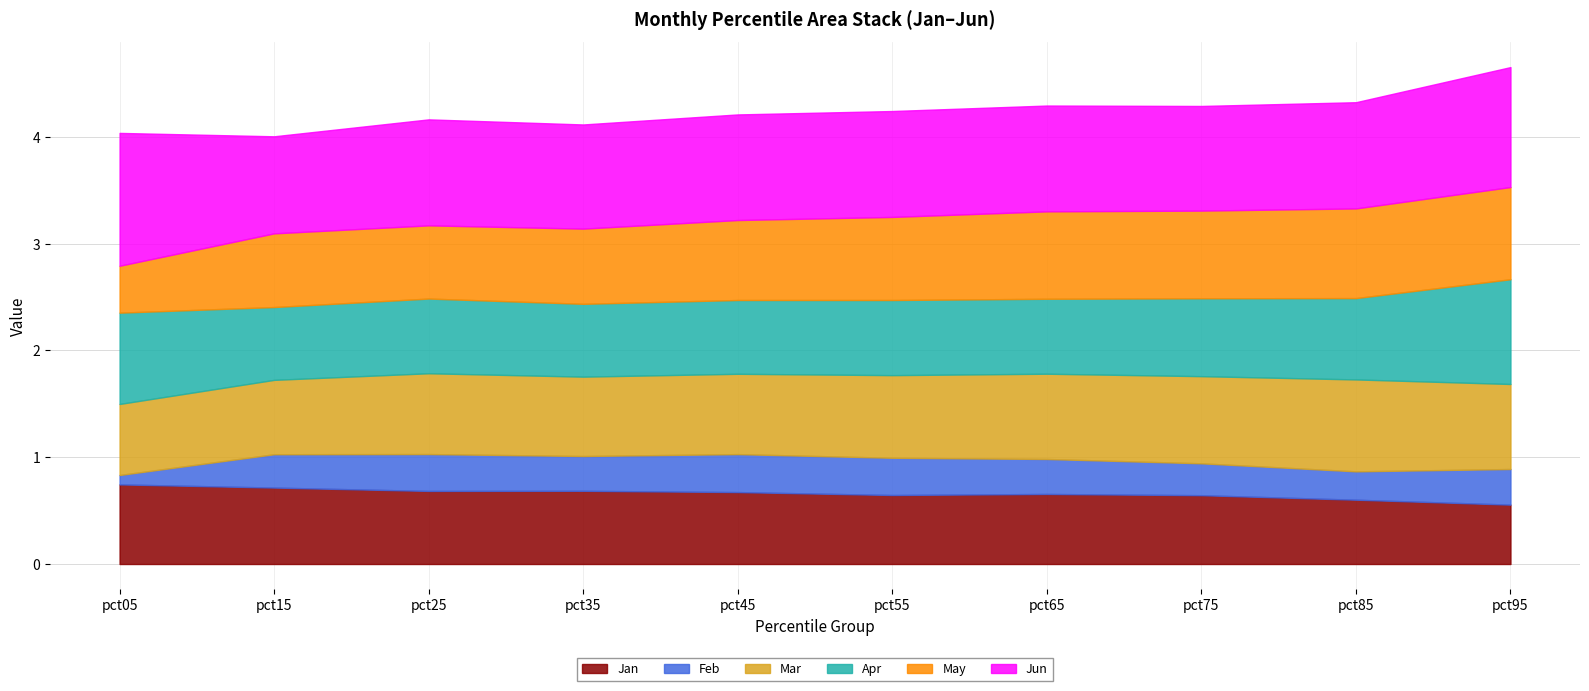

Which category has the lowest value across all series?

pct05